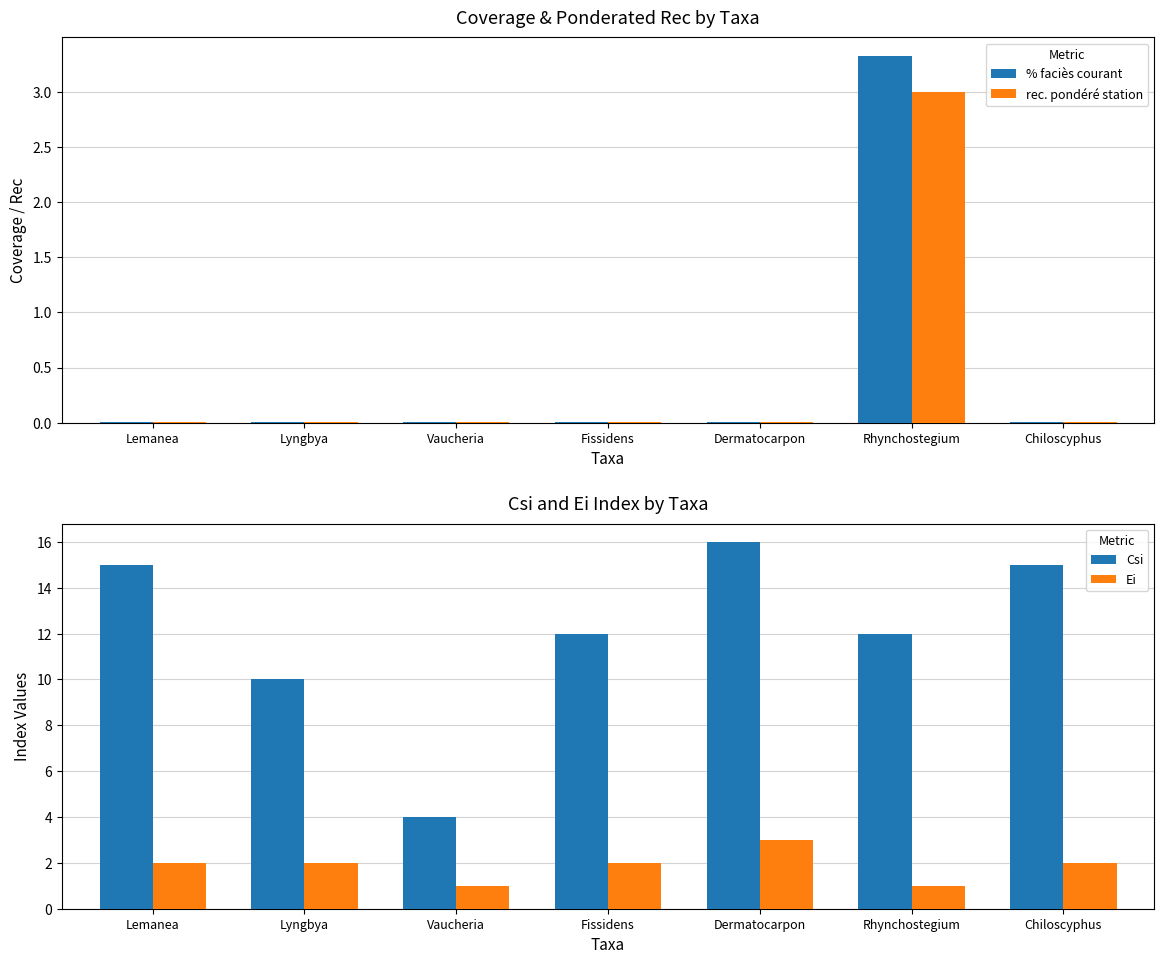

The Csi series shows 15.0 at Lemanea. True or false?

True